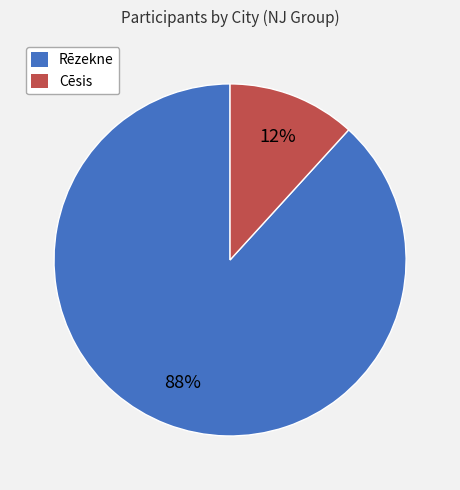

Rank the categories by value from highest to lowest.

Rēzekne, Cēsis